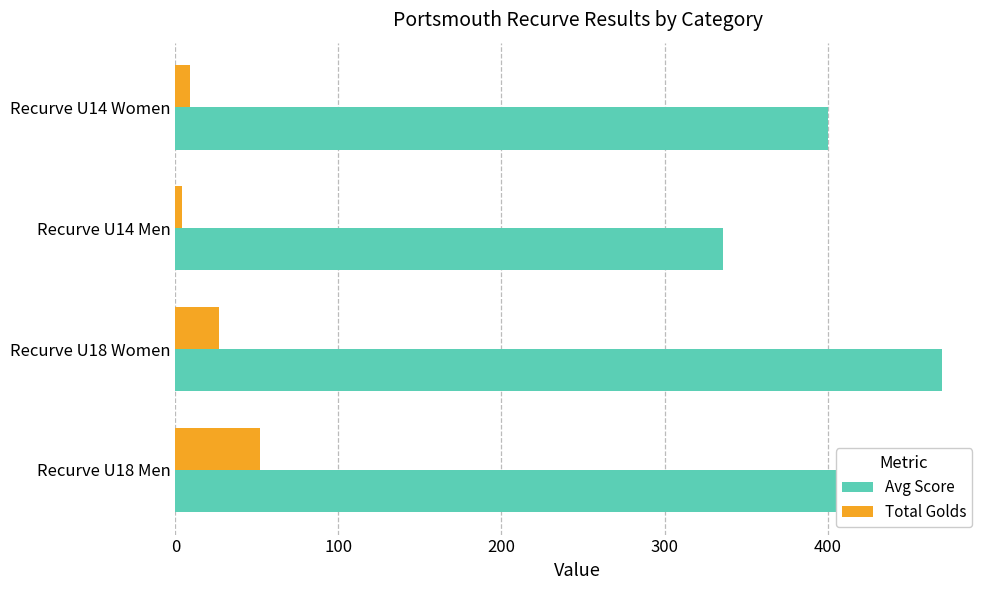

Rank the categories by Total Golds value from highest to lowest.

Recurve U18 Men, Recurve U18 Women, Recurve U14 Women, Recurve U14 Men